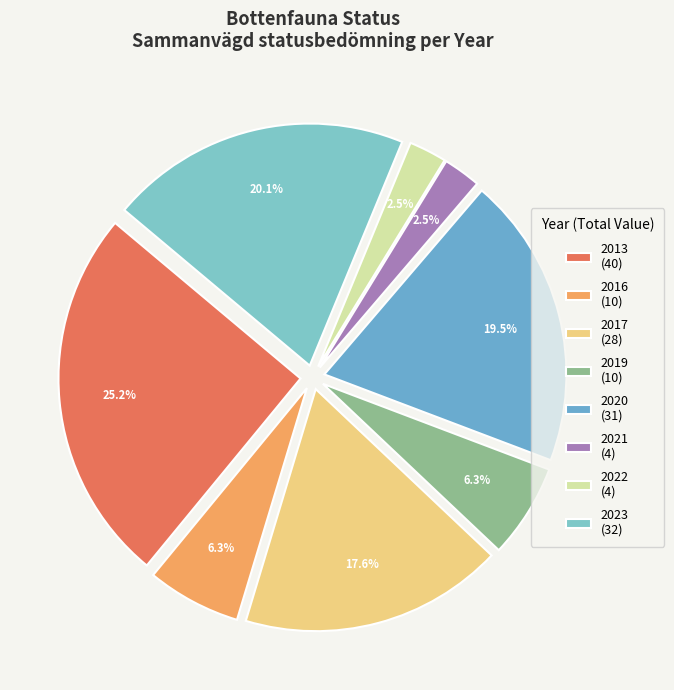

To the nearest percent, what is the average slice percentage?

12%